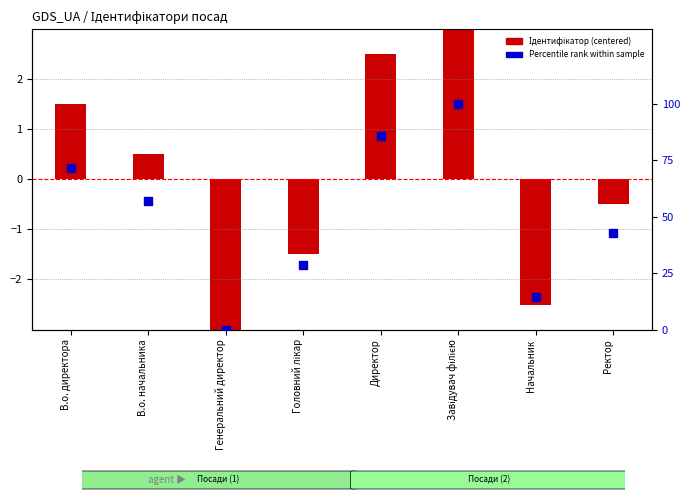

What is the total value across all series at Головний лікар?

27.1